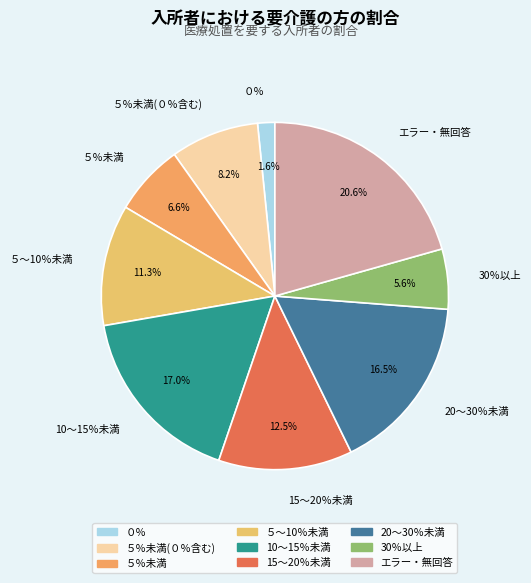

What percentage do ５～10％未満 and 20～30％未満 together represent?

27.8%